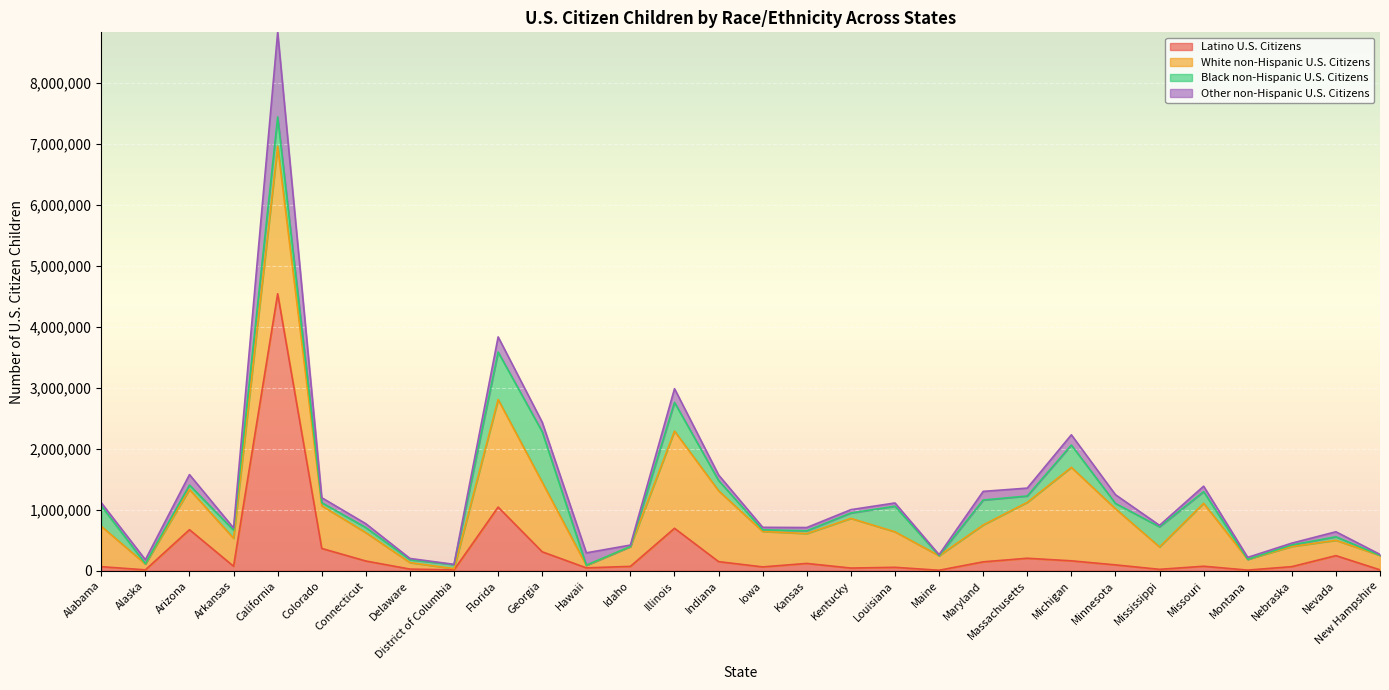

Where is the first local minimum for Black non-Hispanic U.S. Citizens?

Alaska